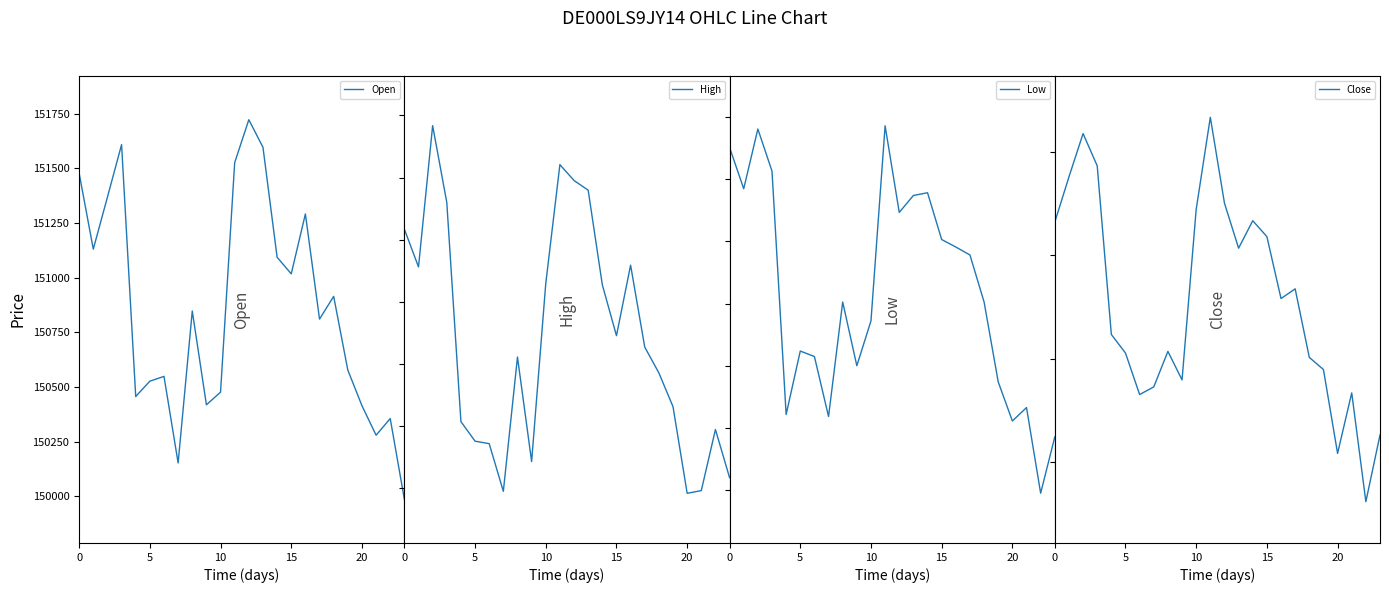

What is the average value of the Low series?

150535